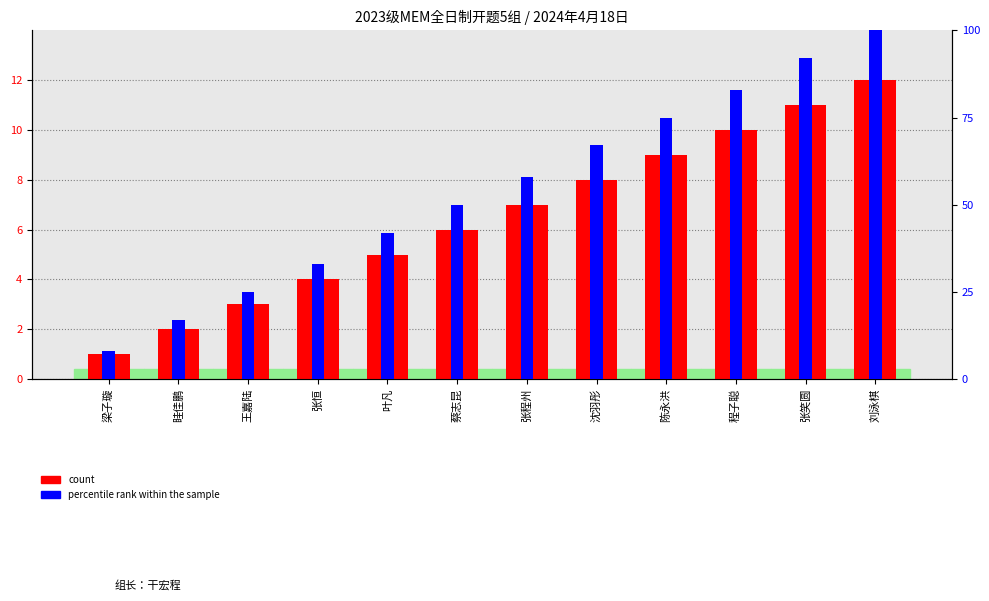

How many distinct data groups are displayed?

2